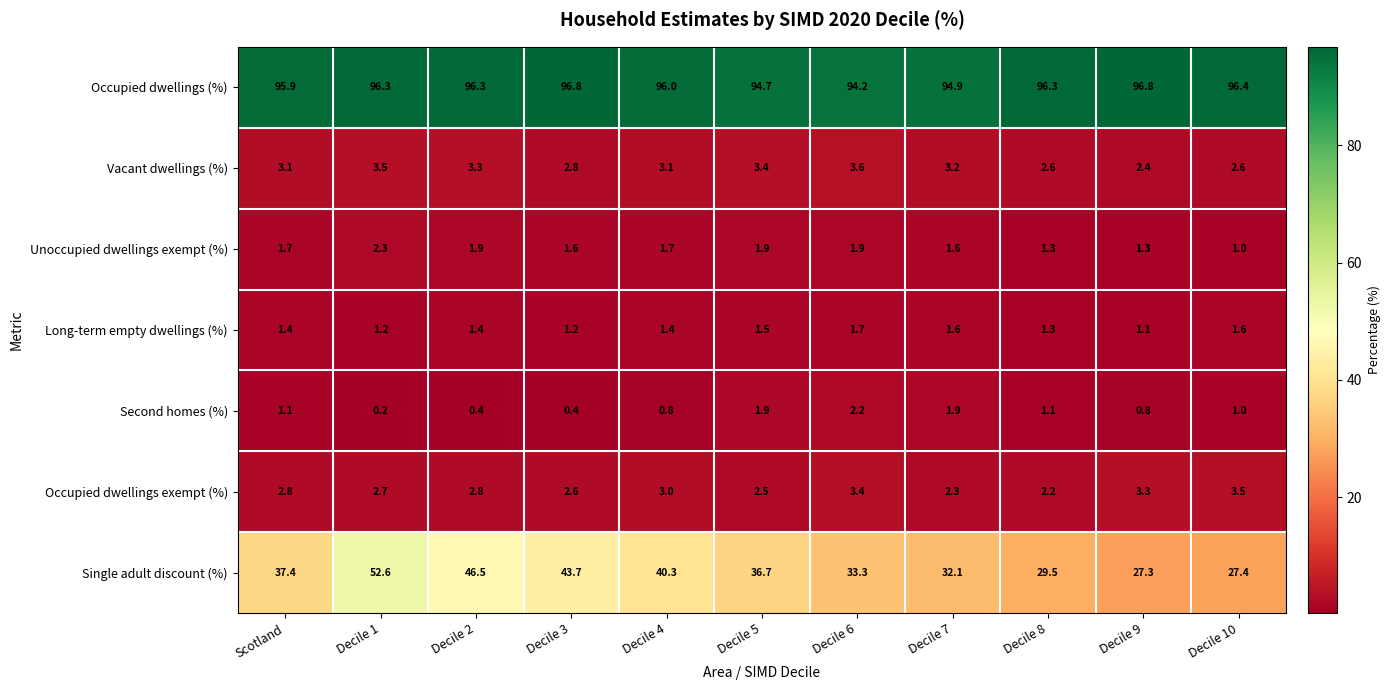

Rank the series by their maximum value, from highest to lowest.

Occupied dwellings (%), Single adult discount (%), Vacant dwellings (%), Occupied dwellings exempt (%), Unoccupied dwellings exempt (%), Second homes (%), Long-term empty dwellings (%)